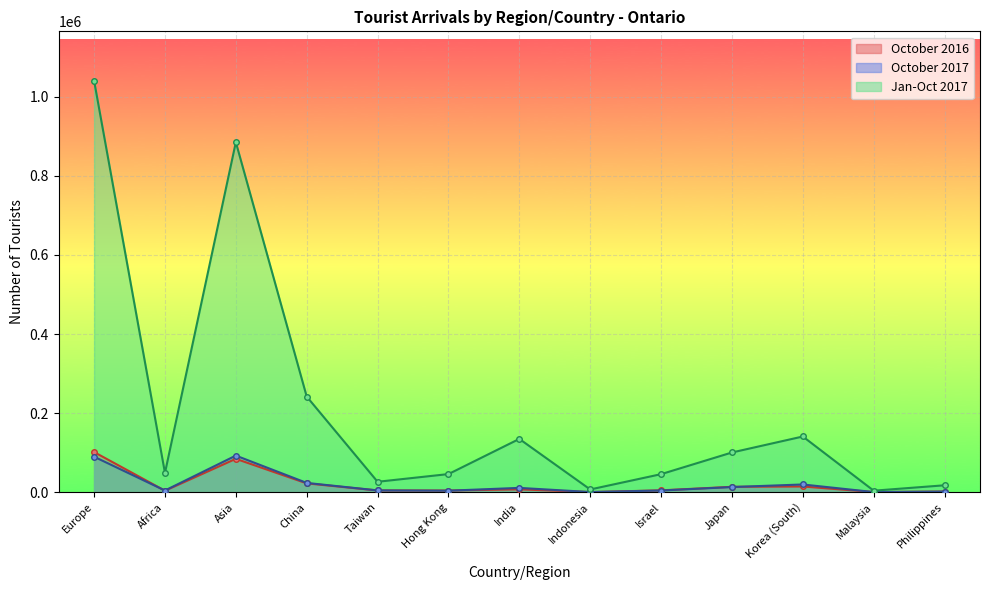

True or false: Jan-Oct 2017 and October 2016 intersect in this chart.

False